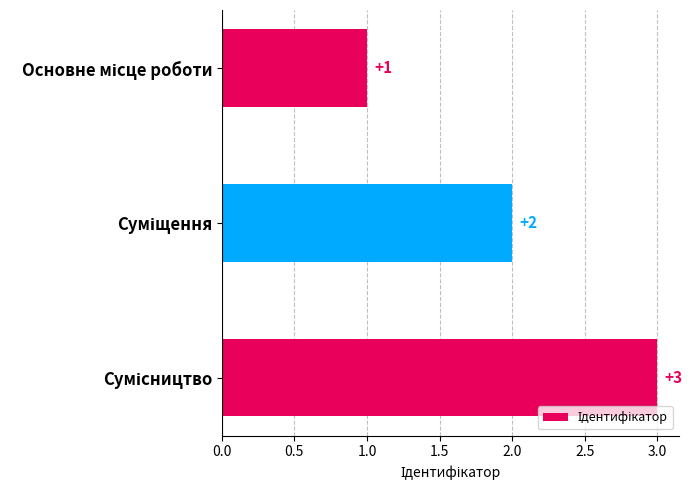

How many values are between 1 and 3?

3